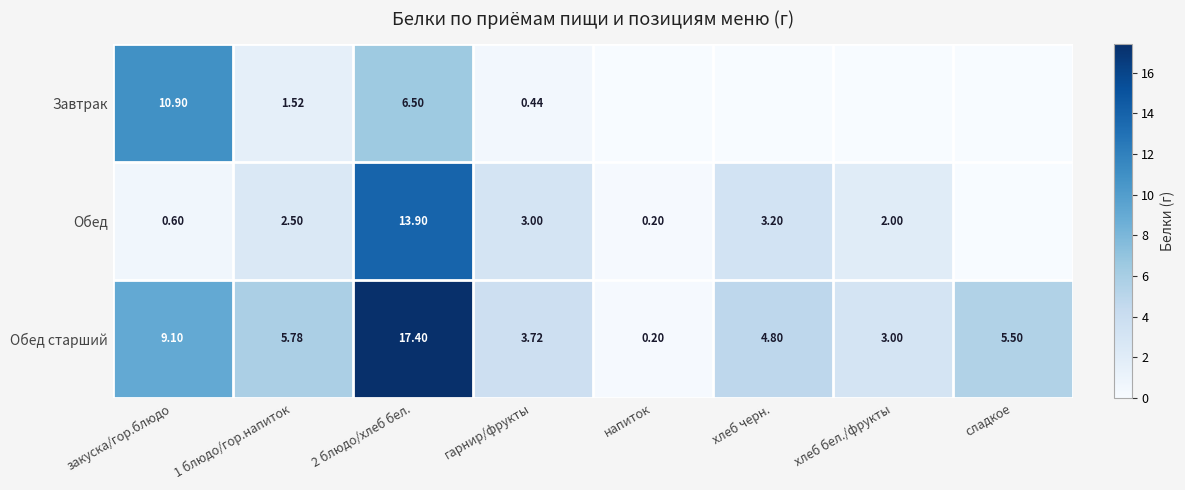

Which category has the lowest value in the Обед старший series?

напиток